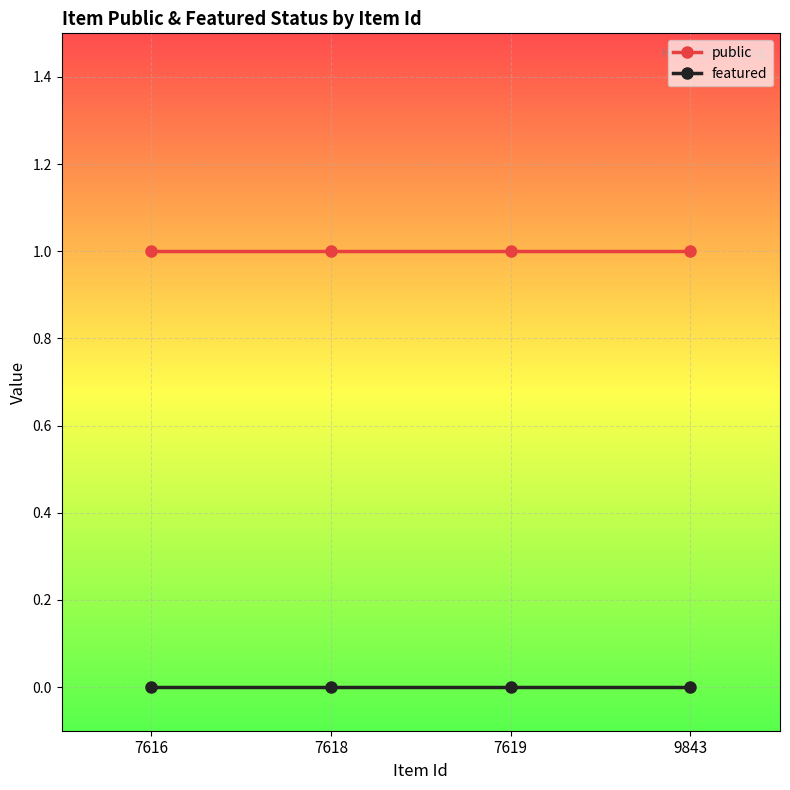

What is the sum of all public values?

4